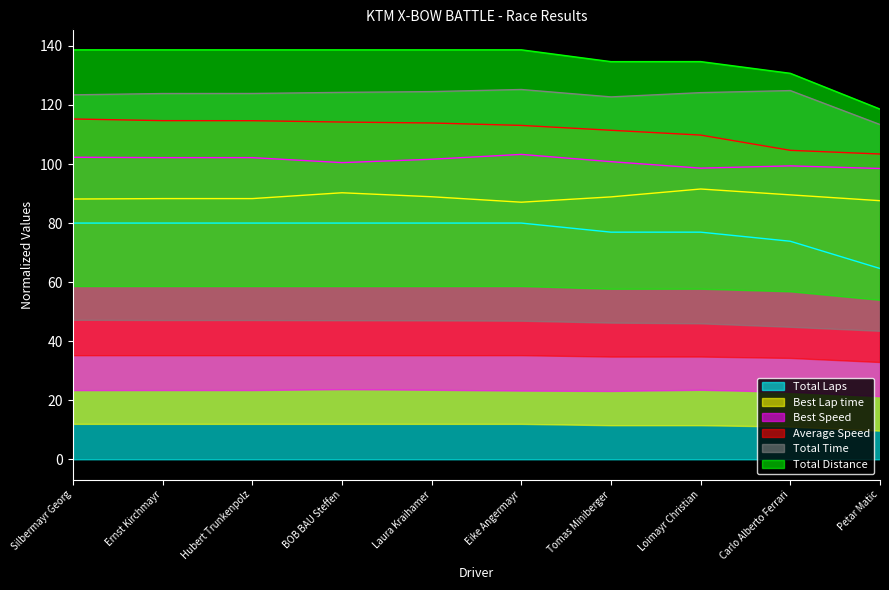

Which series has the largest total across all categories?

Total Distance